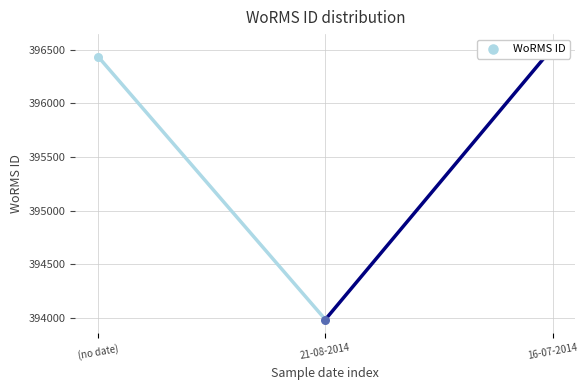

Between 16-07-2014 and (no date), which is larger?

16-07-2014